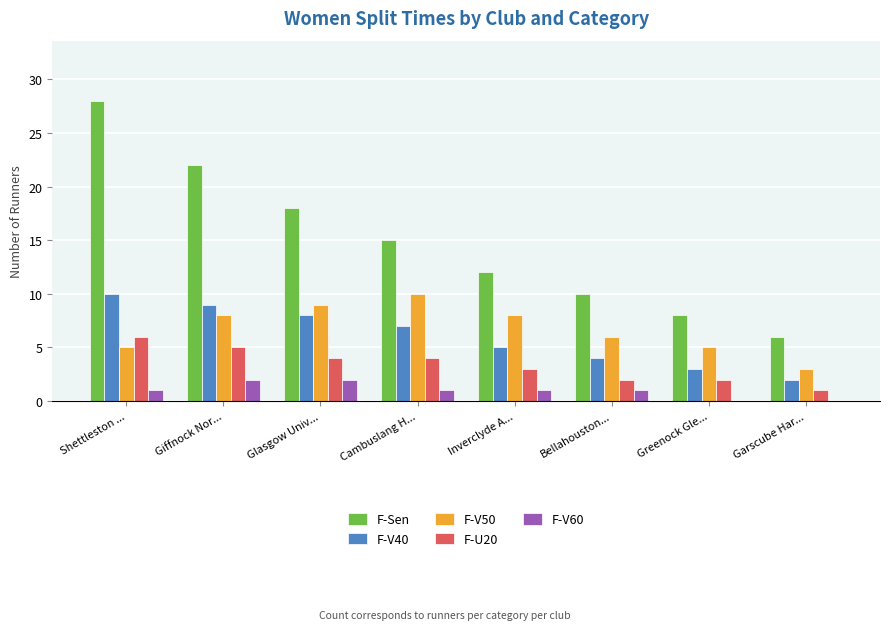

Which series has the largest total across all categories?

F-Sen